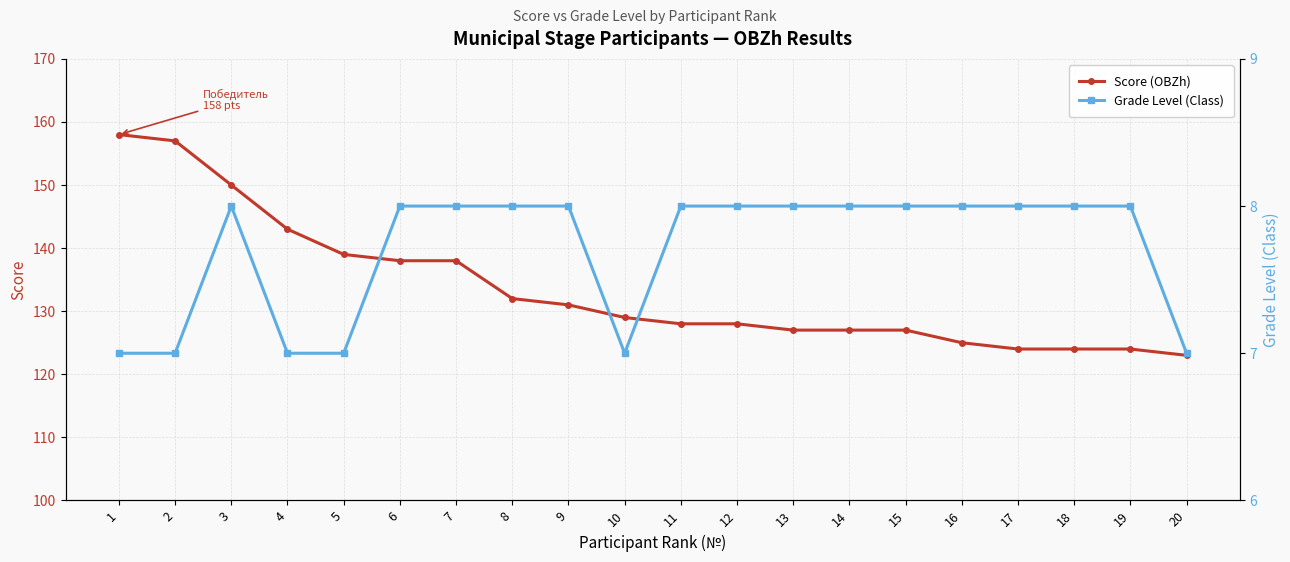

At how many categories does at least one series exceed 155?

2